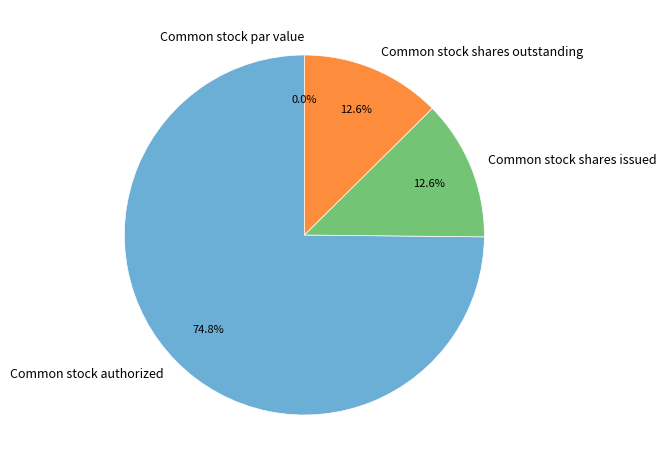

Which category accounts for the majority?

Common stock authorized